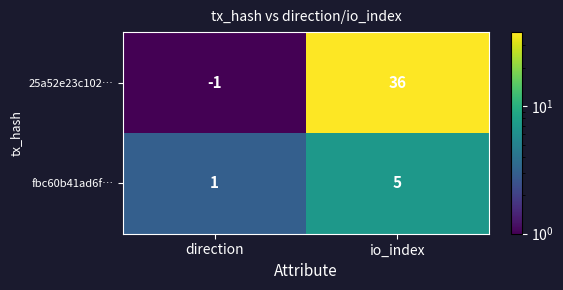

What is the sum of all fbc60b41ad6f… values?

6